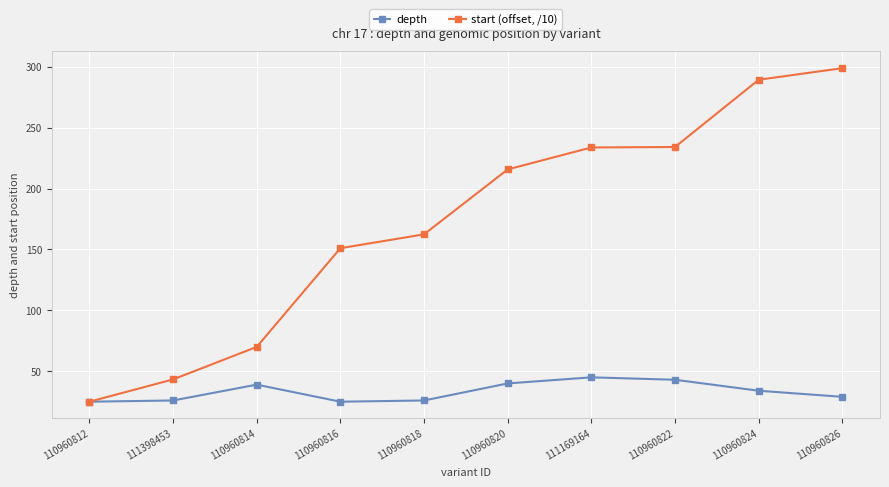

True or false: depth has more than 1 points higher than both neighbors.

True